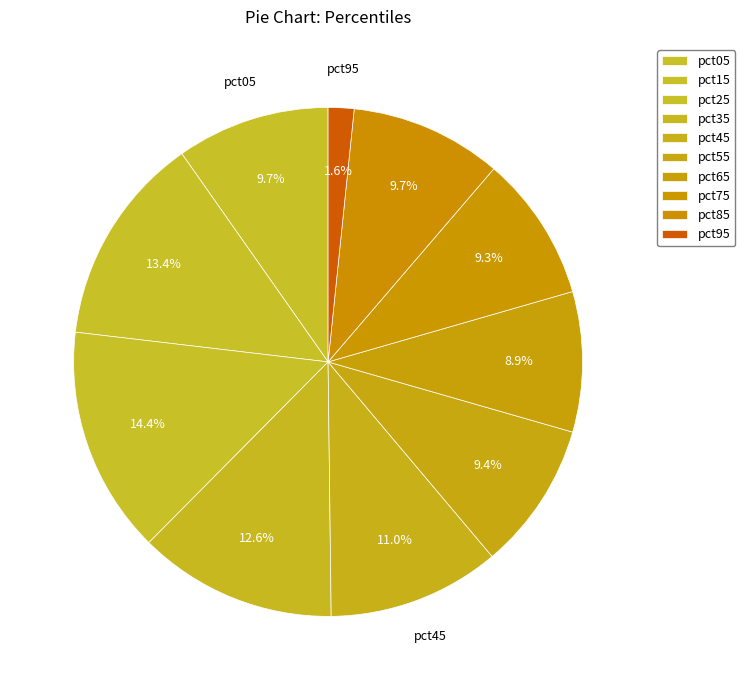

To the nearest percent, what portion does pct35 represent?

13%